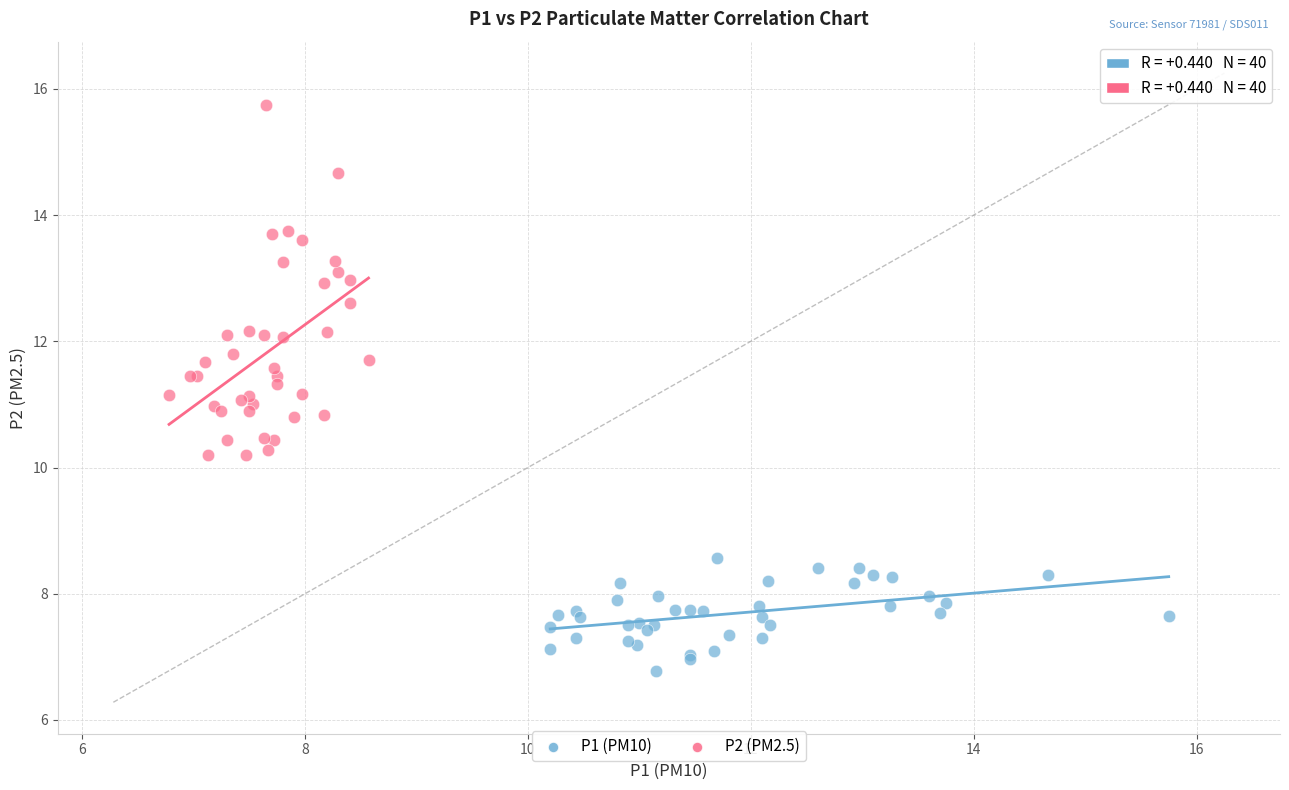

Which series has the largest Y range (max minus min)?

P2 (PM2.5)